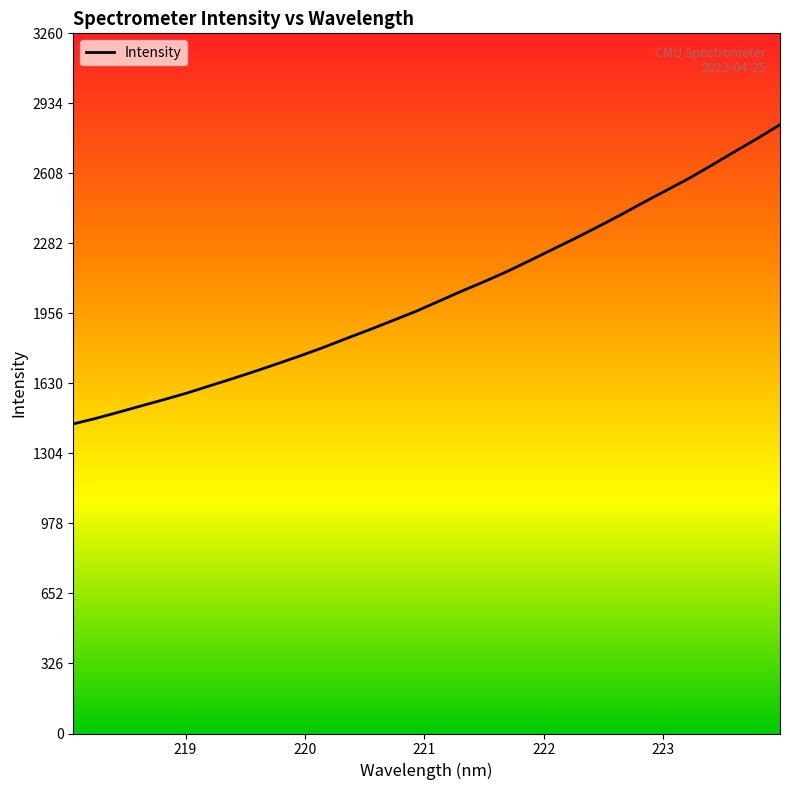

What is the average value?

2041.2